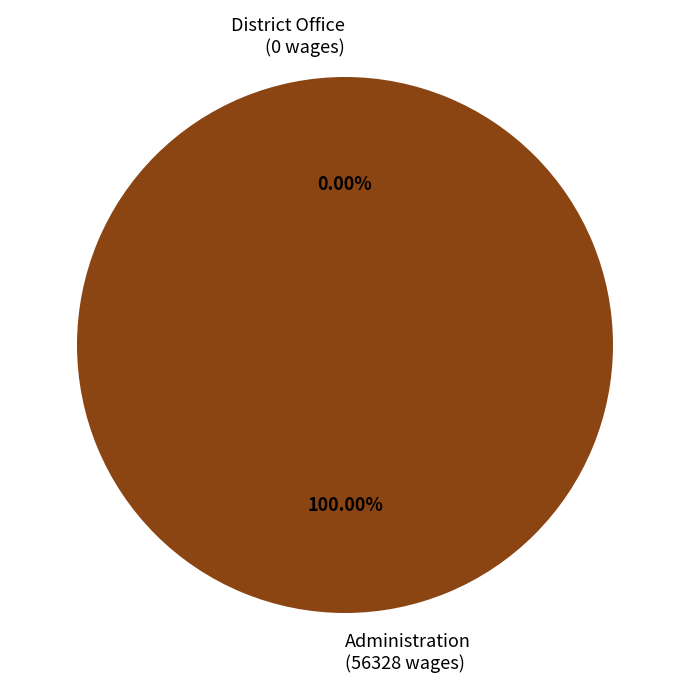

Do Administration and District Office together represent more than half of the pie?

Yes